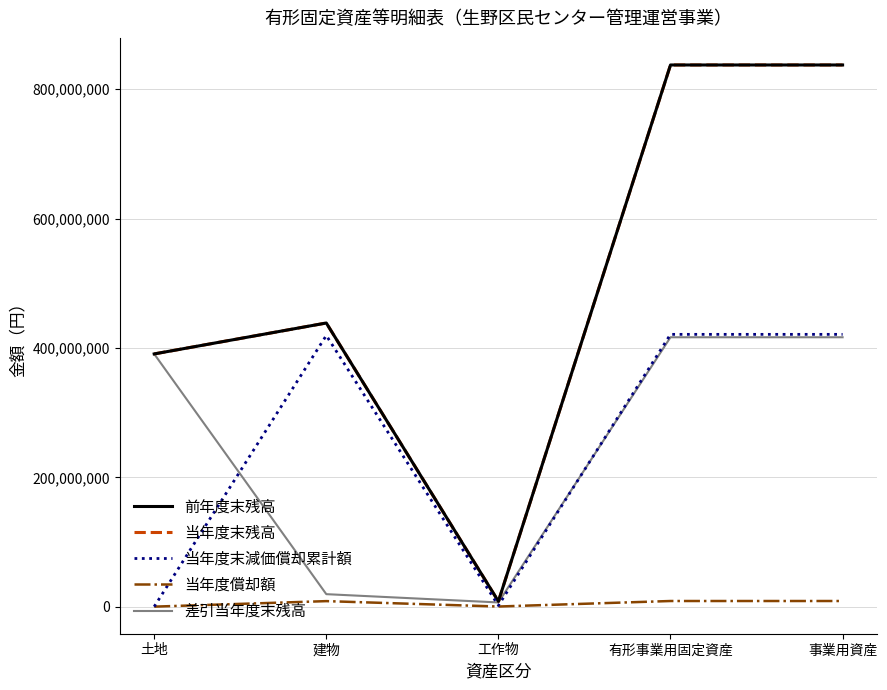

Which has a higher value, 工作物 or 有形事業用固定資産?

有形事業用固定資産